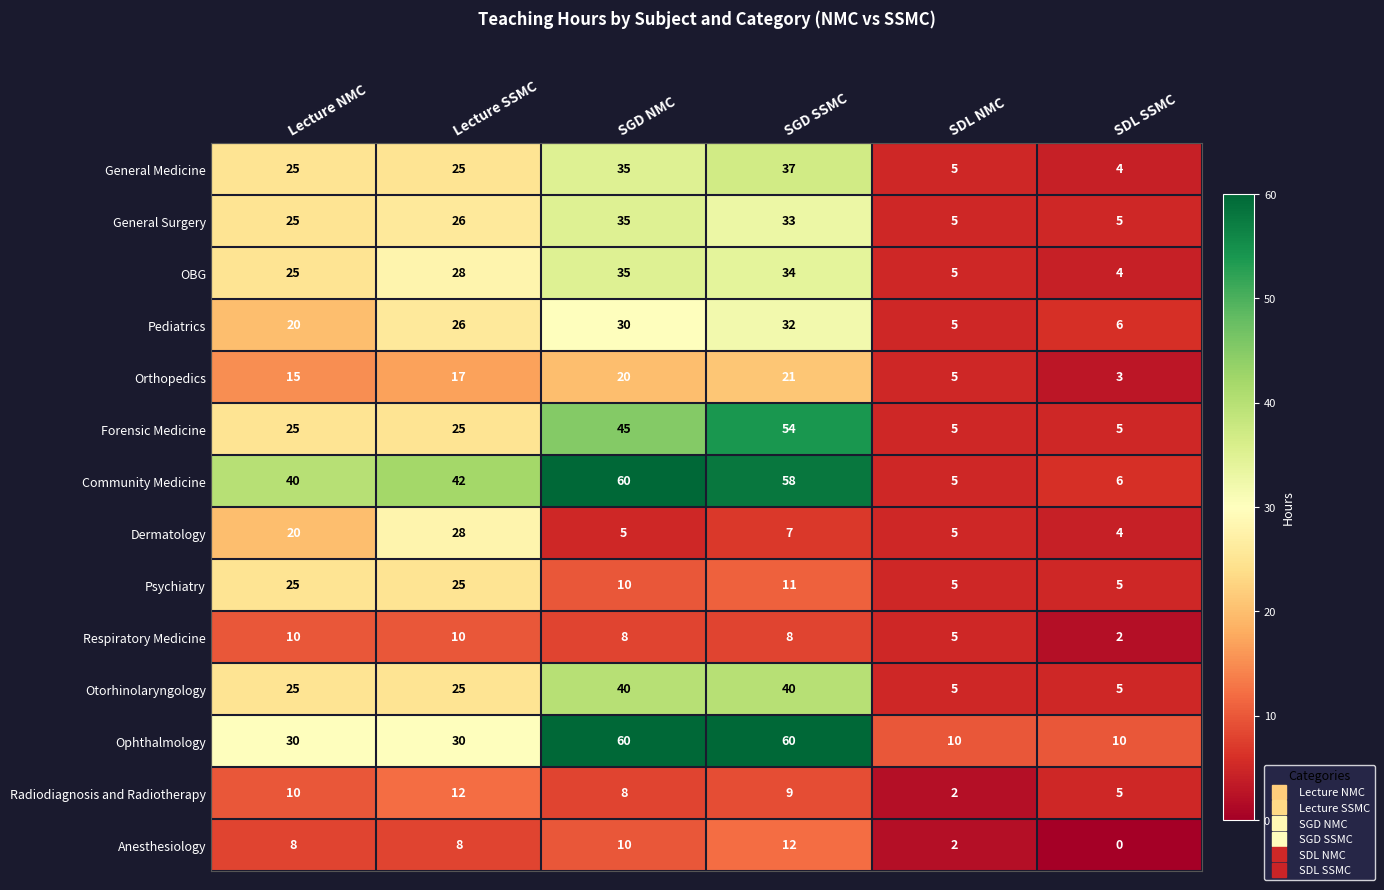

Read the Dermatology value at SGD SSMC, to the nearest 5.

5